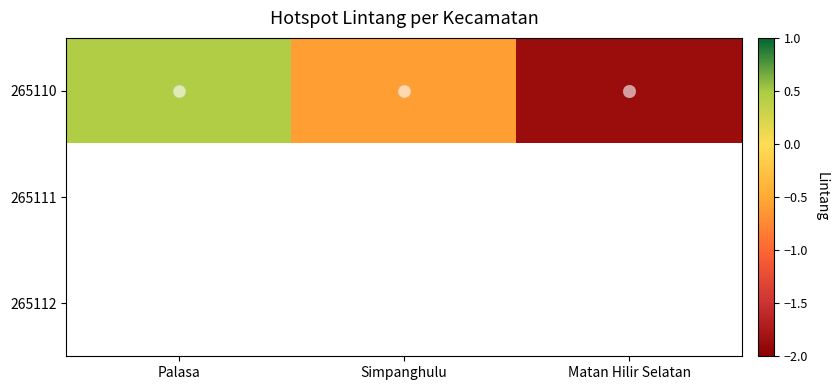

Which has a higher value, Simpanghulu or Palasa?

Palasa